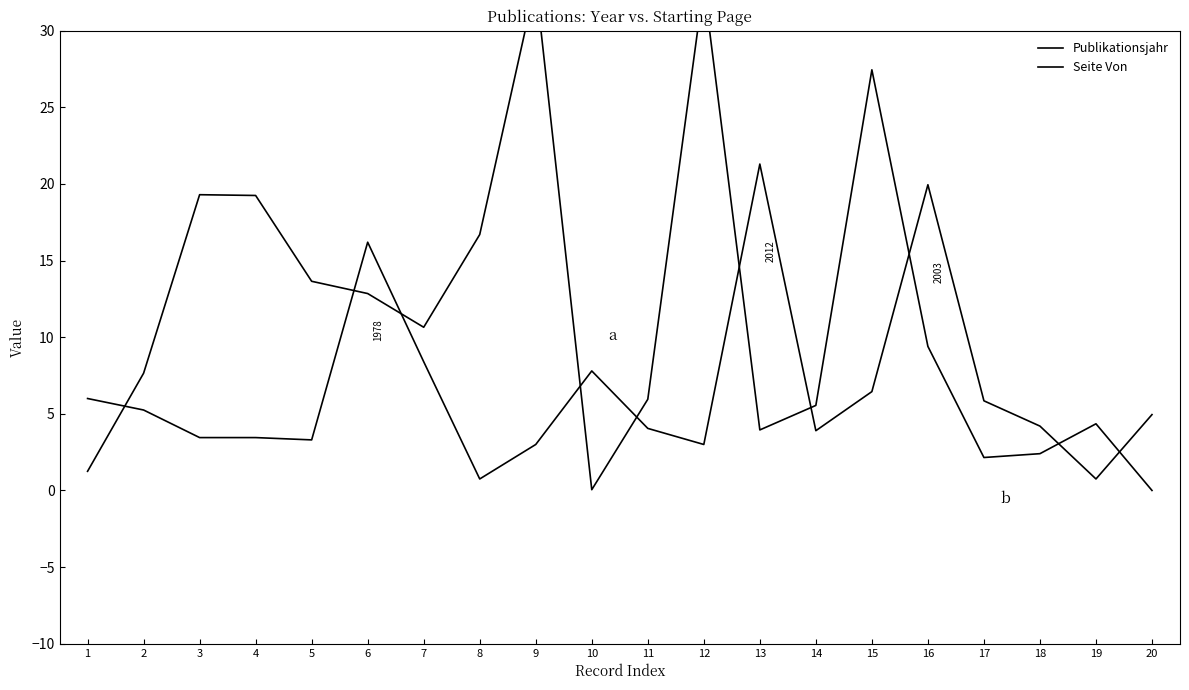

How many data points in Seite Von are above 9?

10